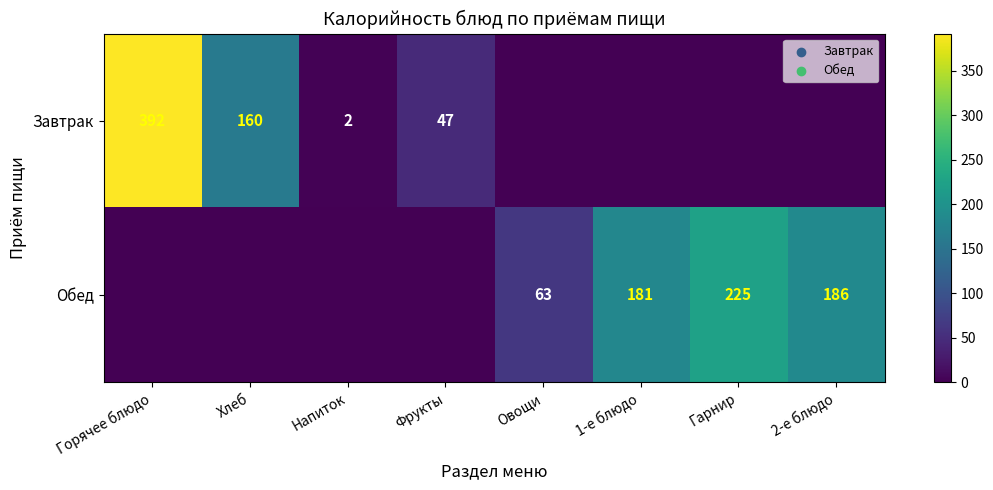

What is the sum of the Обед values at 1-е блюдо and Гарнир?

406